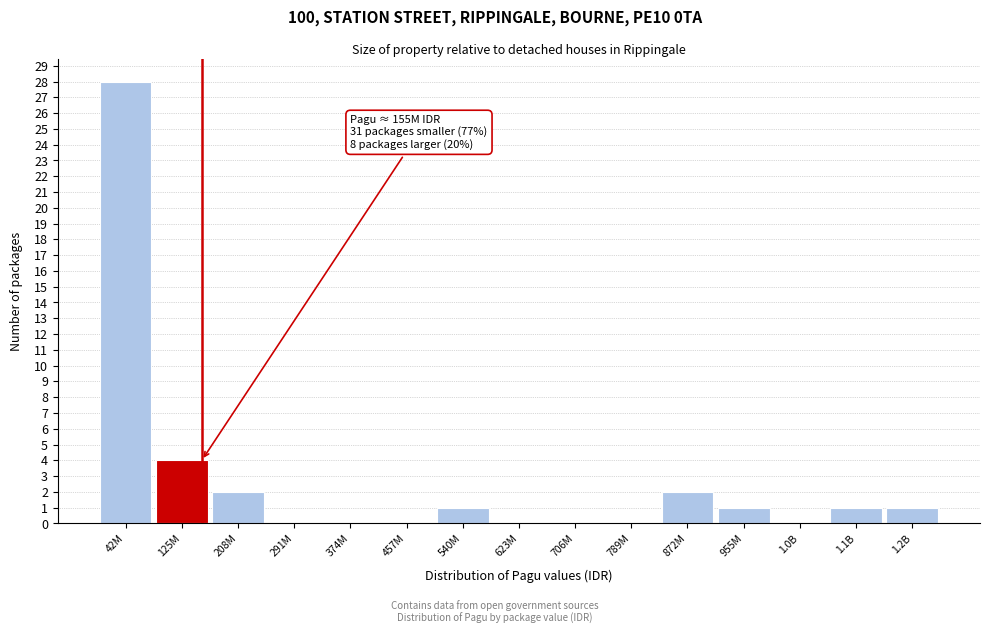

Reading right to left, list all the values displayed in this chart.

1.2B=1	1.1B=1	1.0B=0	955M=1	872M=2	789M=0	706M=0	623M=0	540M=1	457M=0	374M=0	291M=0	208M=2	125M=4	42M=28